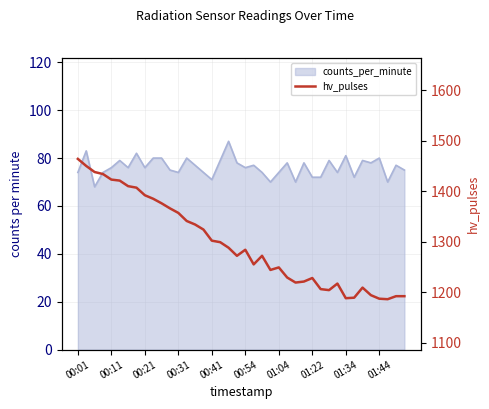

What is the change in value from 00:21 to 00:31?

-4